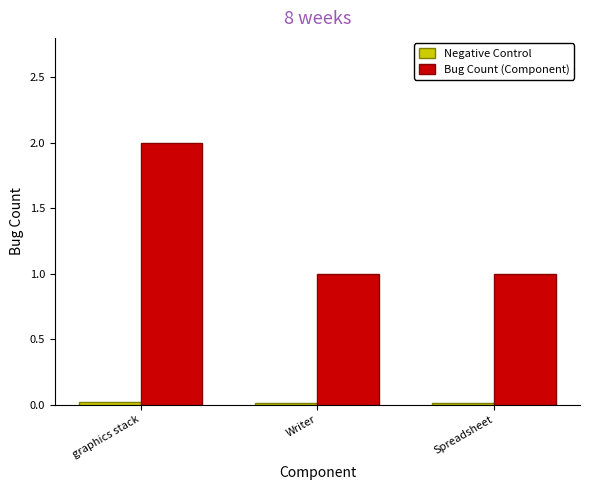

What is the label of the 2nd bar from the left?

Writer